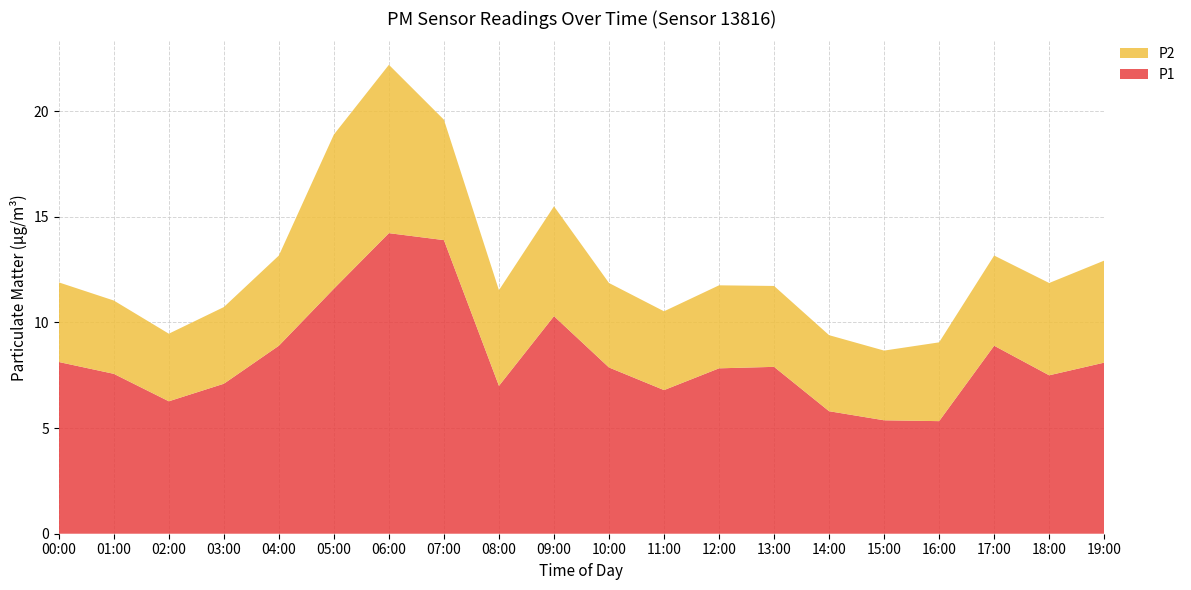

Reading left to right, transcribe all the data shown in this chart.

P1: 00:00=8.1	01:00=7.6	02:00=6.3	03:00=7.1	04:00=8.9	05:00=11.6	06:00=14.2	07:00=13.9	08:00=7.0	09:00=10.3	10:00=7.9	11:00=6.8	12:00=7.8	13:00=7.9	14:00=5.8	15:00=5.4	16:00=5.3	17:00=8.9	18:00=7.5	19:00=8.1
P2: 00:00=3.8	01:00=3.5	02:00=3.2	03:00=3.6	04:00=4.3	05:00=7.3	06:00=8.0	07:00=5.7	08:00=4.5	09:00=5.2	10:00=4.0	11:00=3.7	12:00=3.9	13:00=3.8	14:00=3.6	15:00=3.3	16:00=3.7	17:00=4.3	18:00=4.4	19:00=4.8